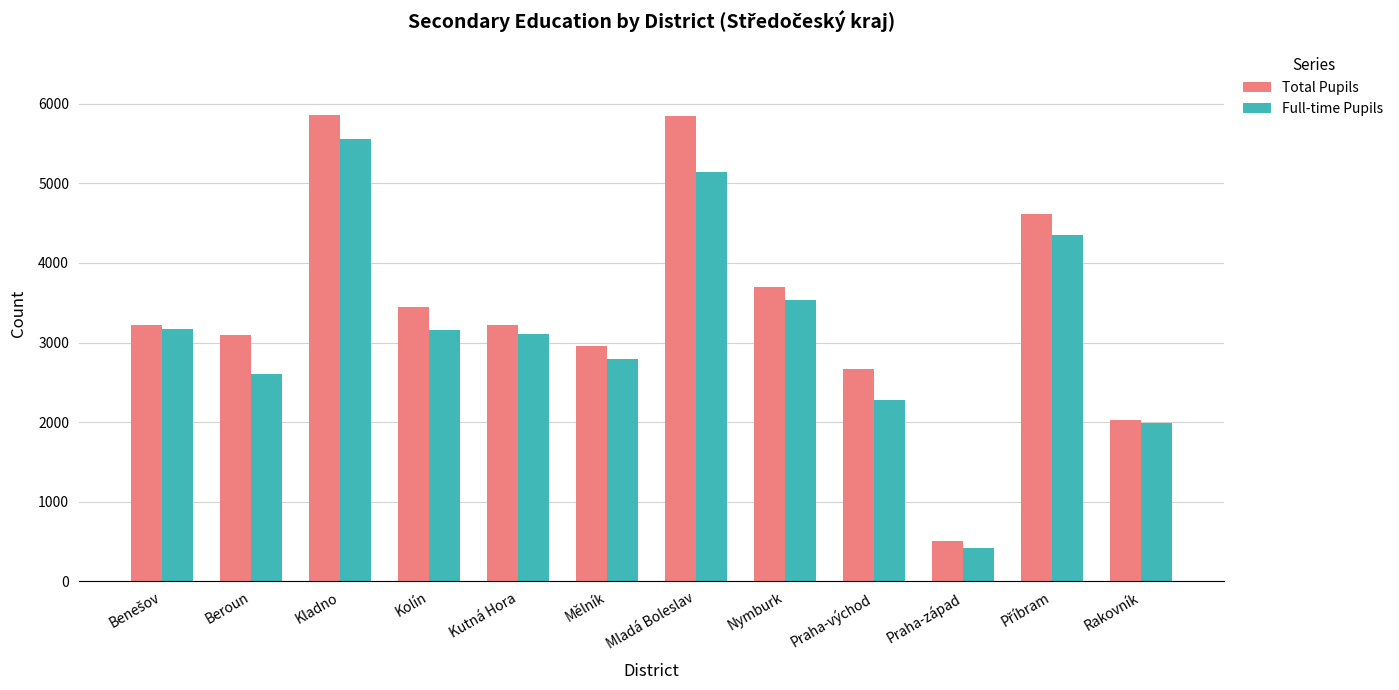

Count the number of data series in this chart.

2